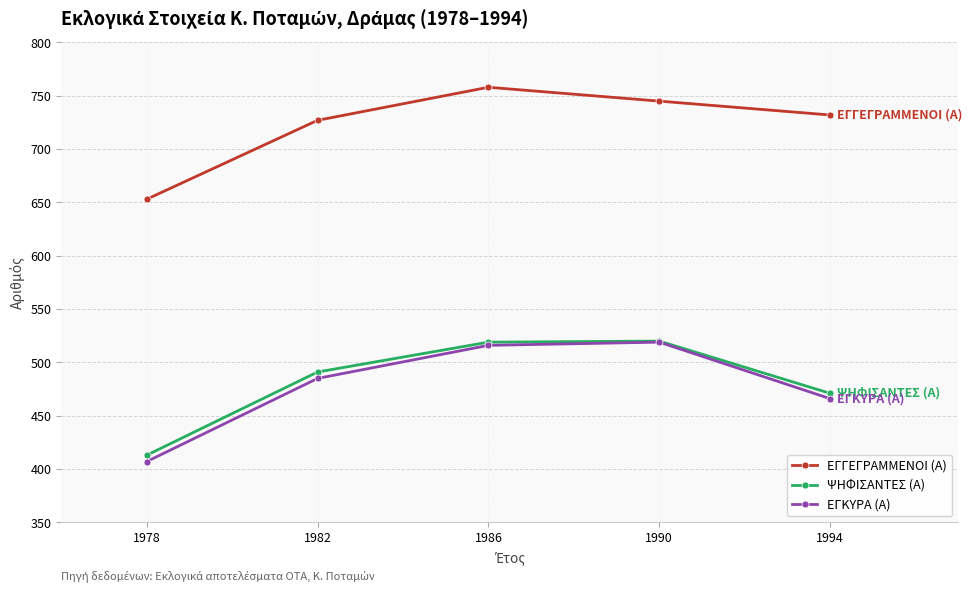

What are all the series names shown in the legend?

ΕΓΓΕΓΡΑΜΜΕΝΟΙ (Α), ΨΗΦΙΣΑΝΤΕΣ (Α), ΕΓΚΥΡΑ (Α)